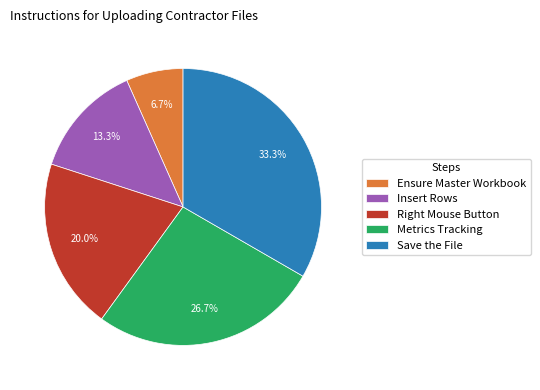

To the nearest percent, what portion does Save the File represent?

33%